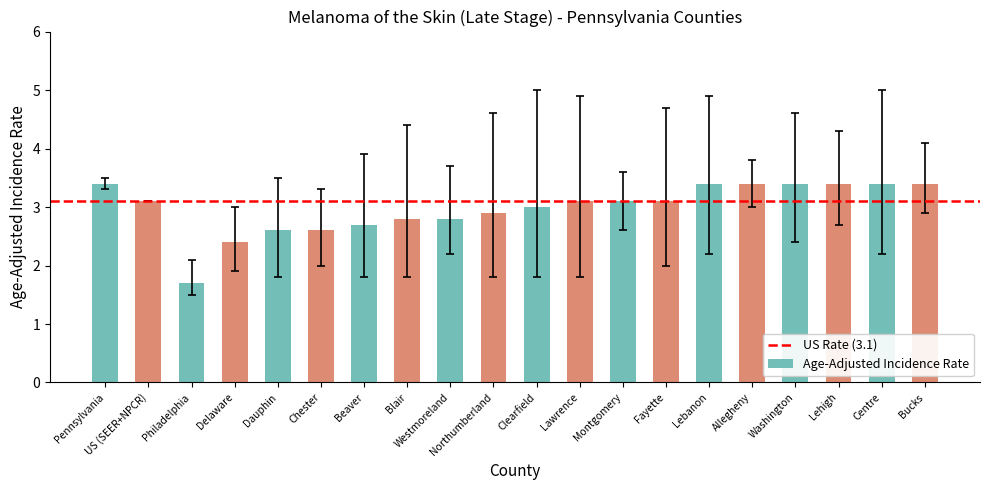

Read the value at Philadelphia.

1.7